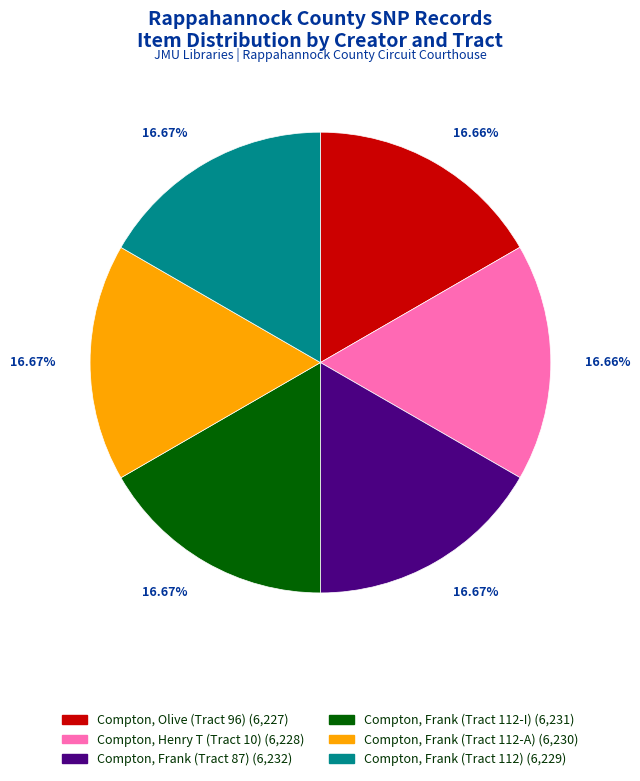

Does any single category account for the majority?

No